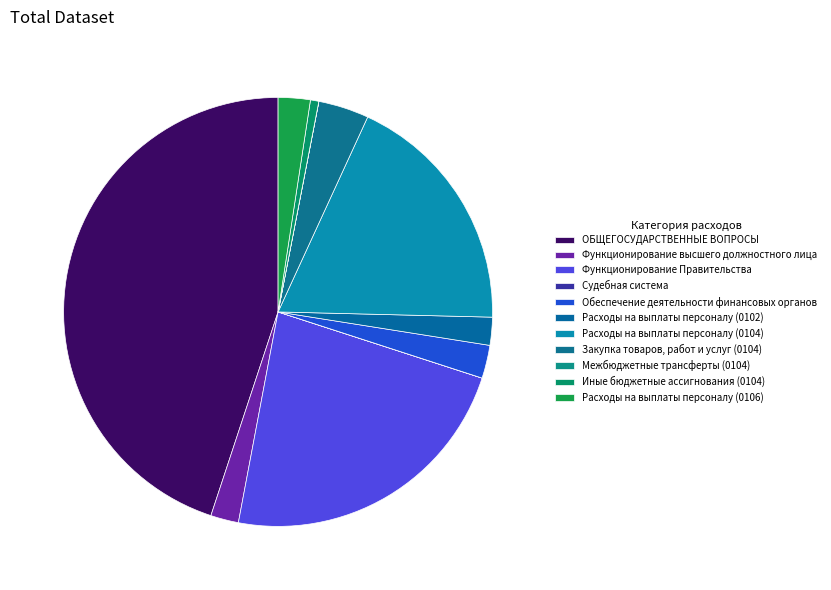

The Судебная система slice represents 0% of the pie. True or false?

True